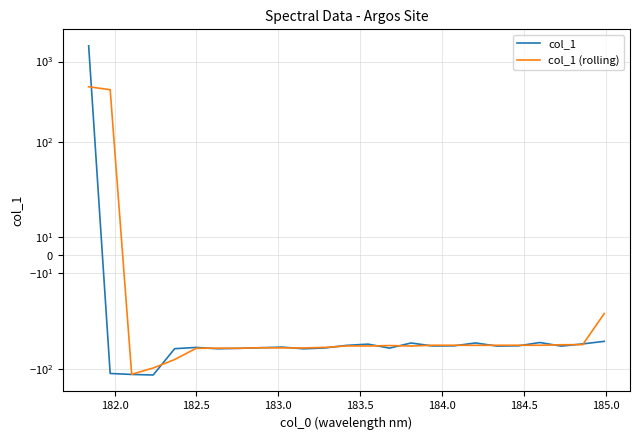

The value of col_1 at 183.5 is -56.2. True or false?

True